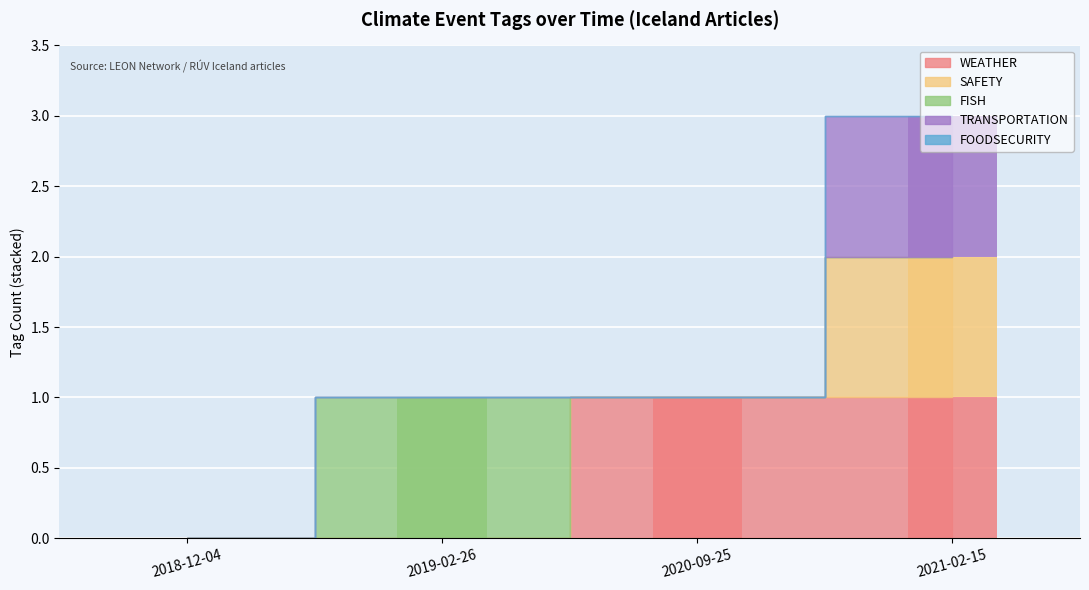

Count the FISH values in the range 0 to 1.

4